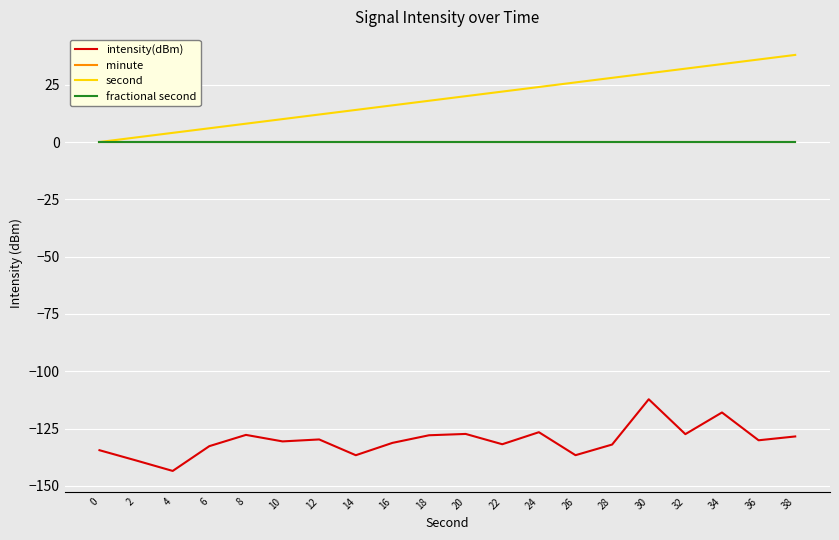

List the labels in order of second value, largest first.

38, 36, 34, 32, 30, 28, 26, 24, 22, 20, 18, 16, 14, 12, 10, 8, 6, 4, 2, 0